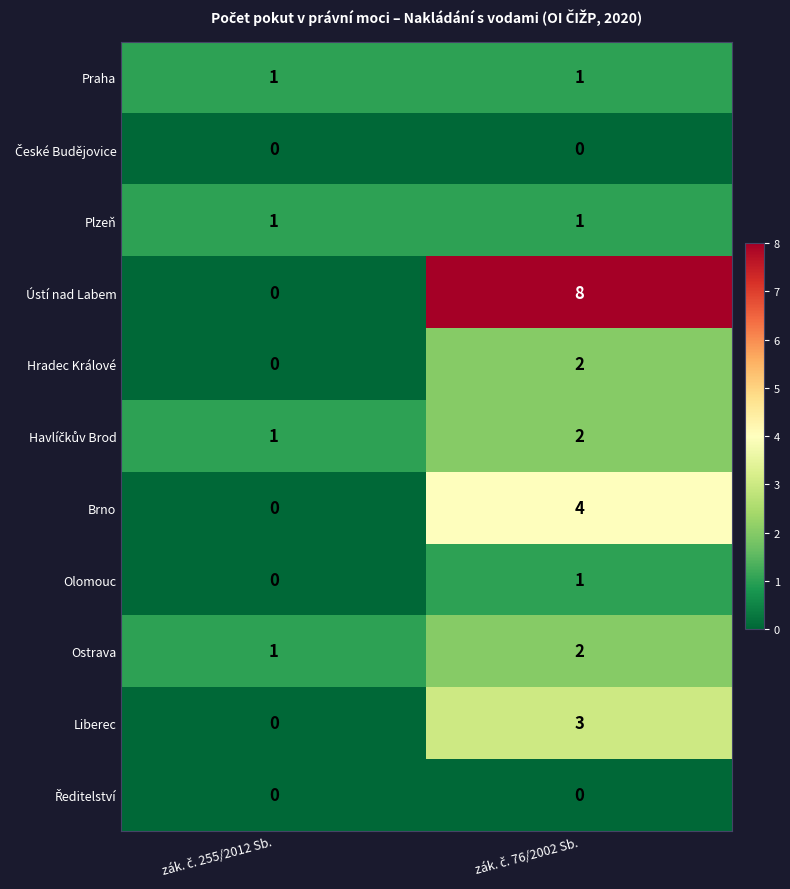

Which series has the widest spread of values?

Ústí nad Labem